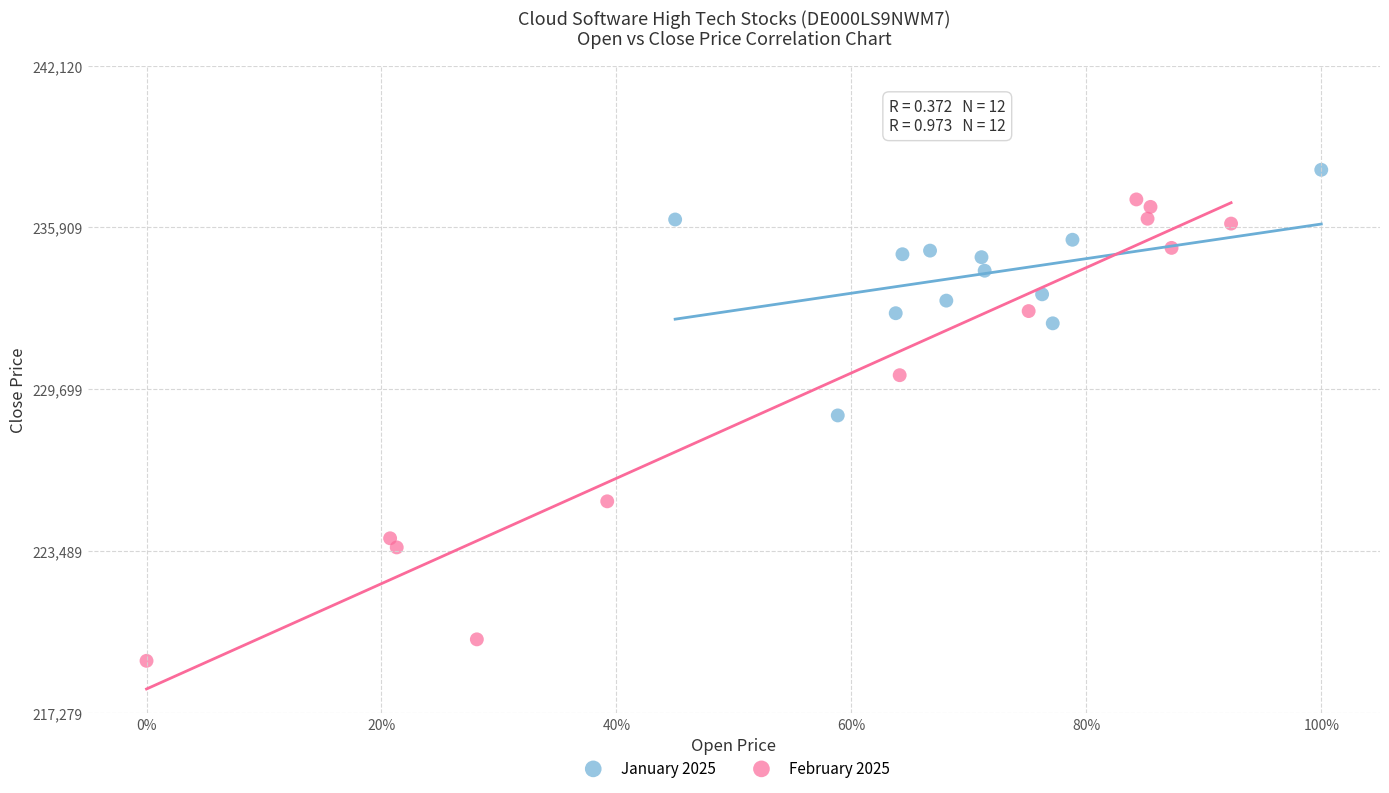

Which series contains the highest Y value?

January 2025